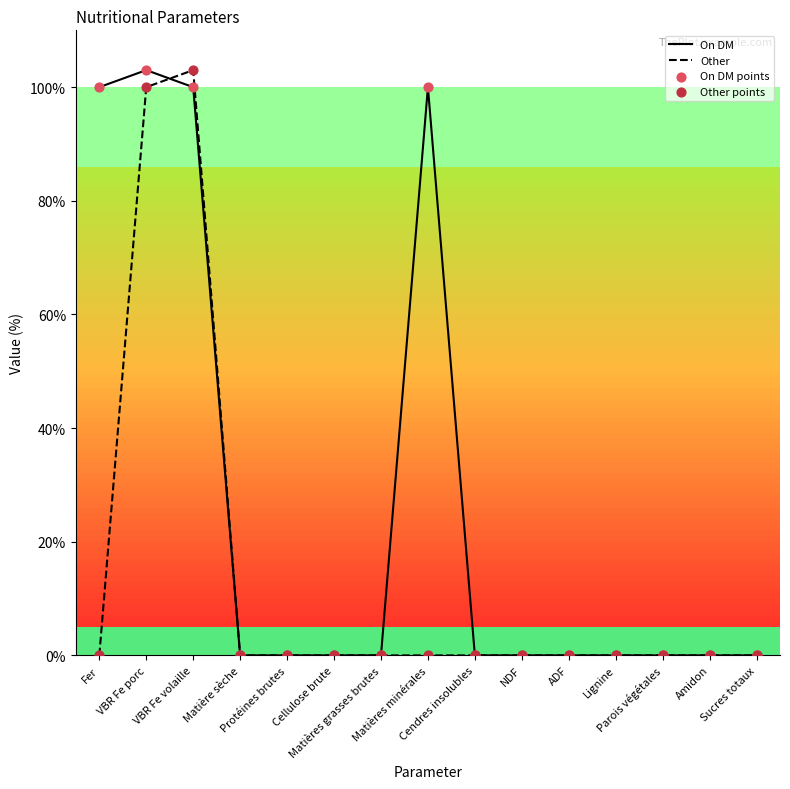

At how many categories does at least one series exceed 96?

4